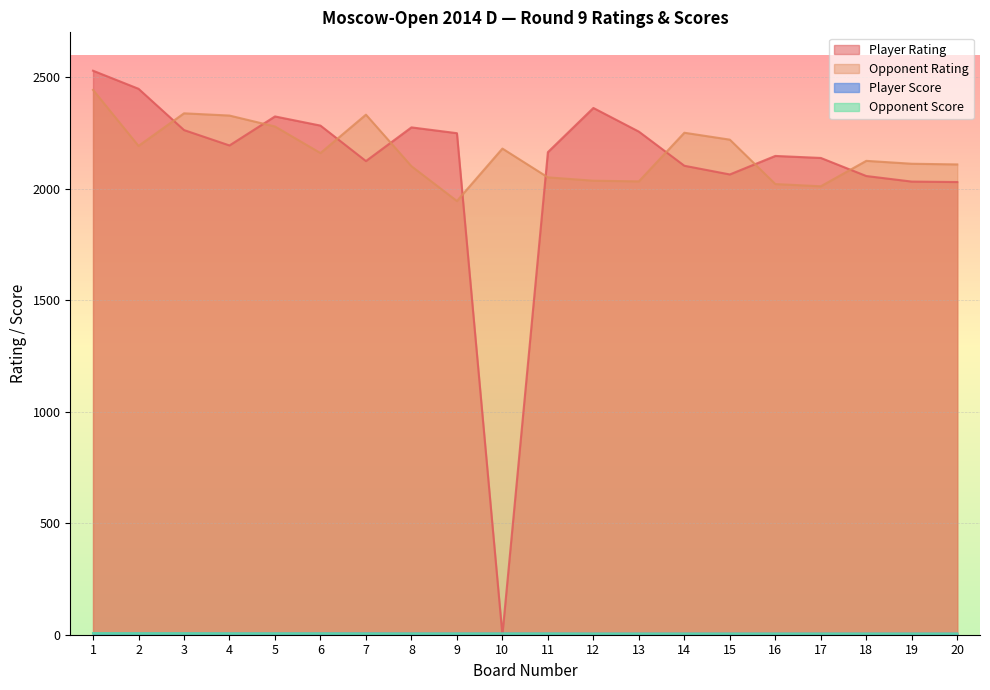

What is the total value across all series at 12?

4406.0